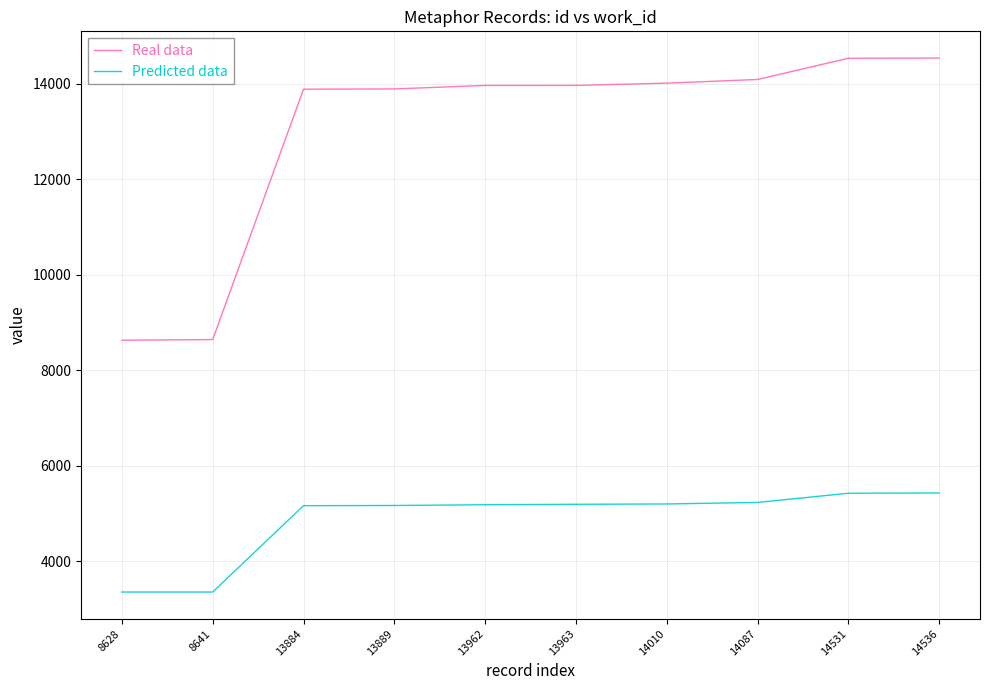

What is the difference between the maximum and minimum values in the Predicted data series?

2075